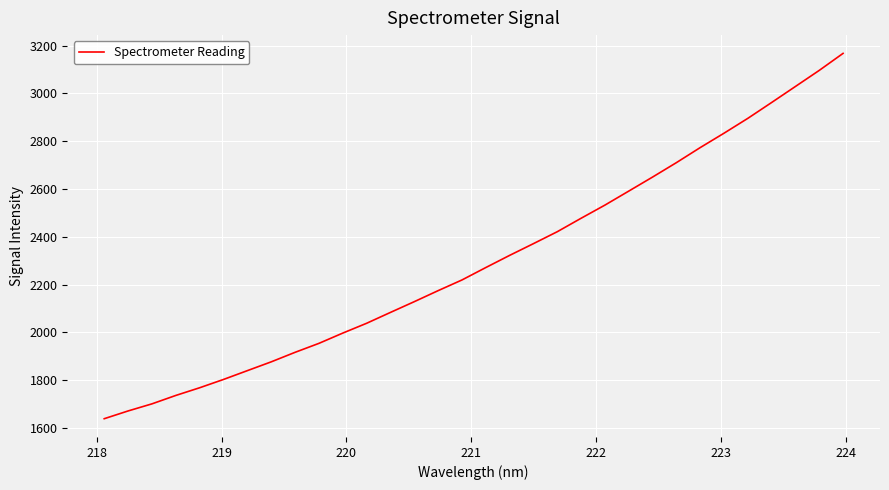

What is the difference between the maximum and minimum values?

1528.8